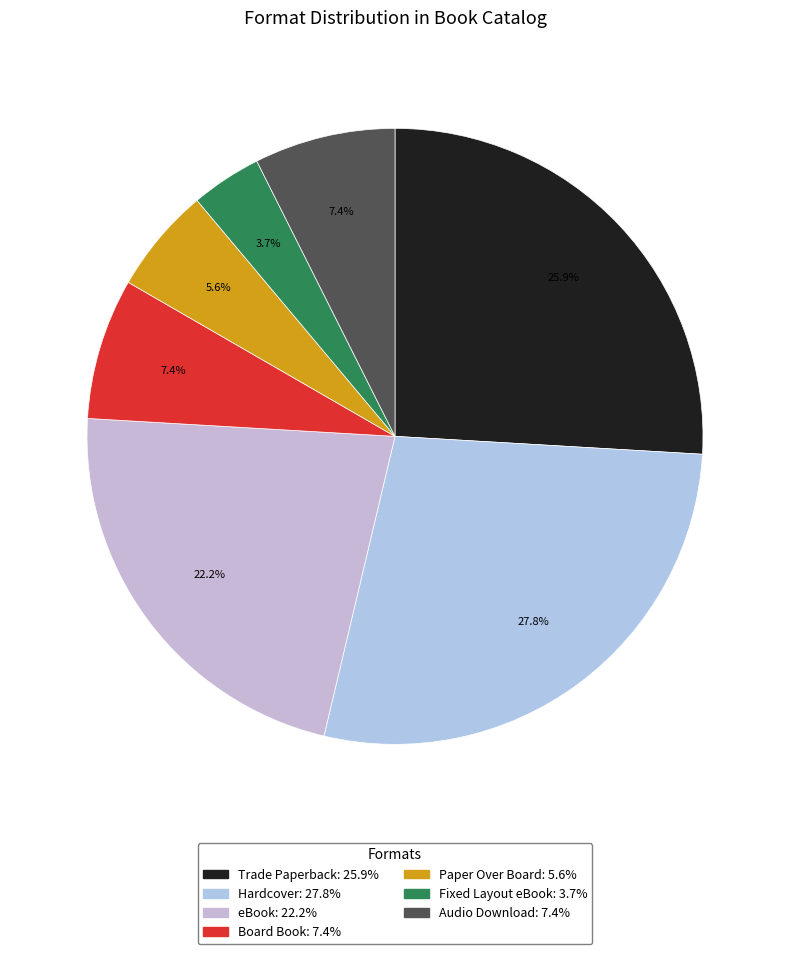

What is the change in value from Hardcover to eBook?

-3